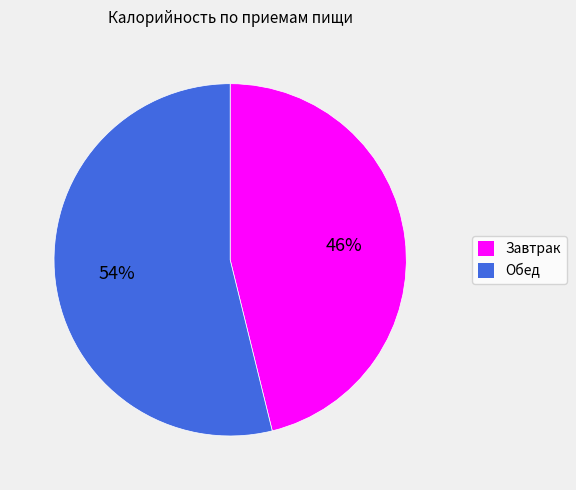

Count the number of slices in the pie.

2